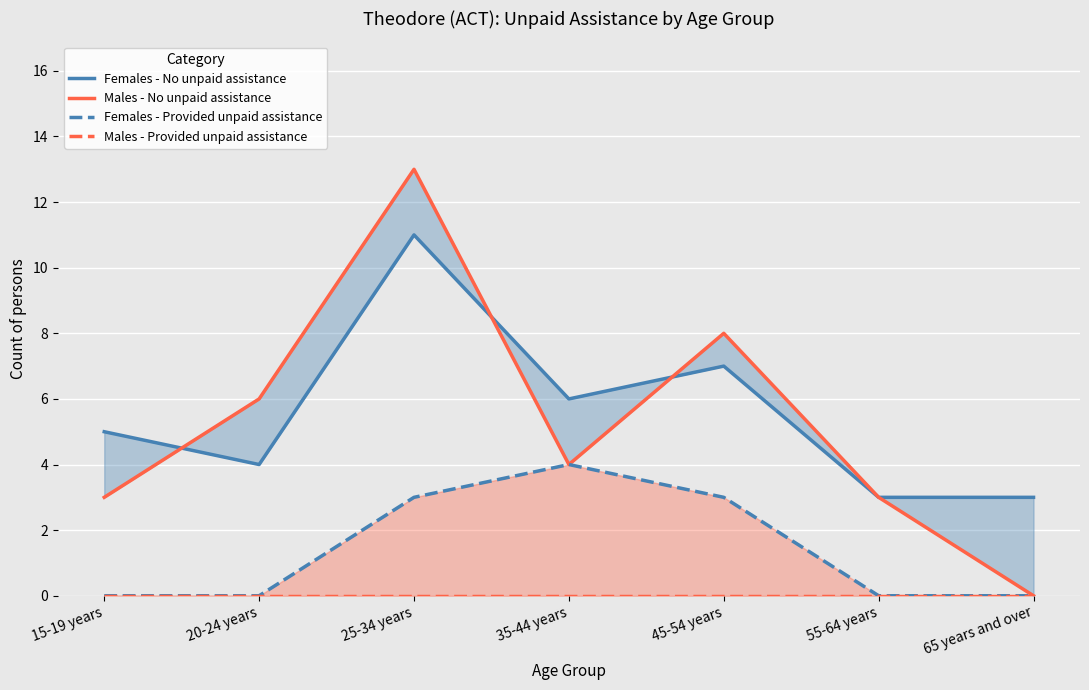

List the labels in order of Females - No unpaid assistance value, smallest first.

55-64 years, 65 years and over, 20-24 years, 15-19 years, 35-44 years, 45-54 years, 25-34 years